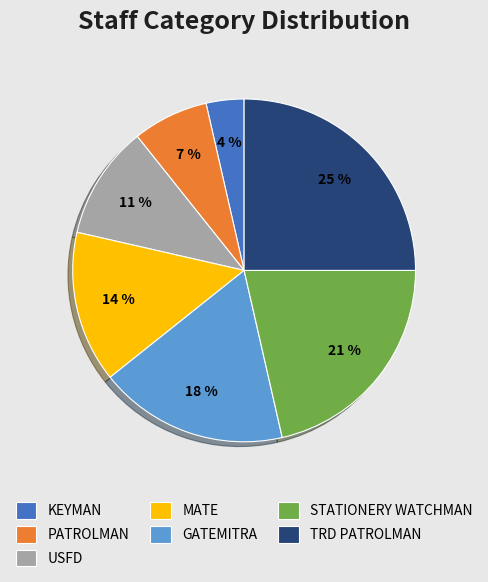

What percentage is the USFD slice, to the nearest percent?

11%